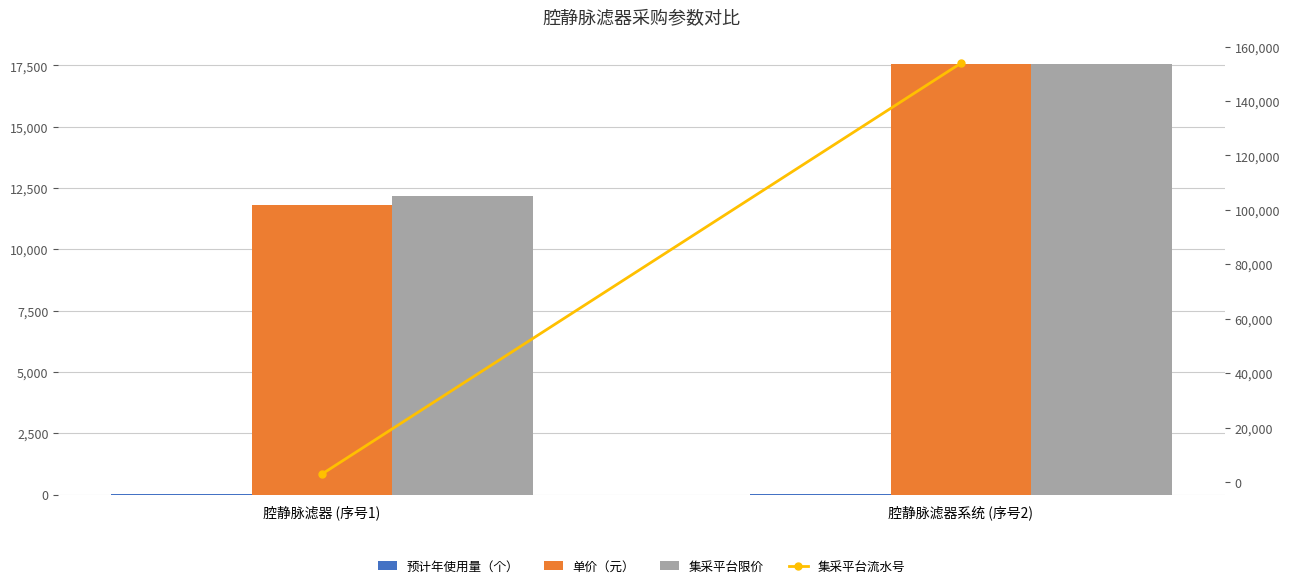

The value of 单价（元） at 腔静脉滤器 (序号1) is 11815. True or false?

True